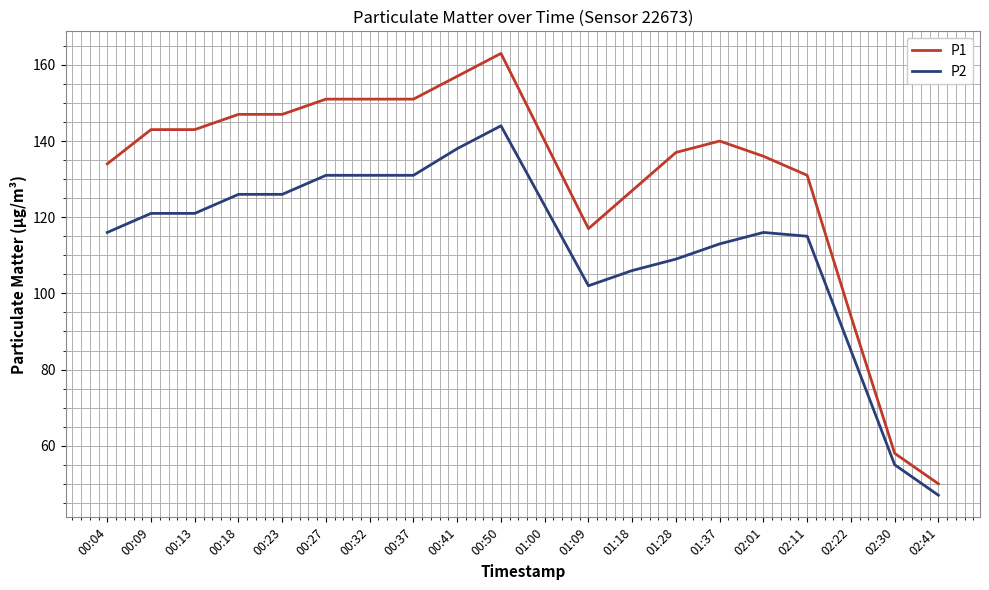

What is the approximate value of P1 at 00:23?

147